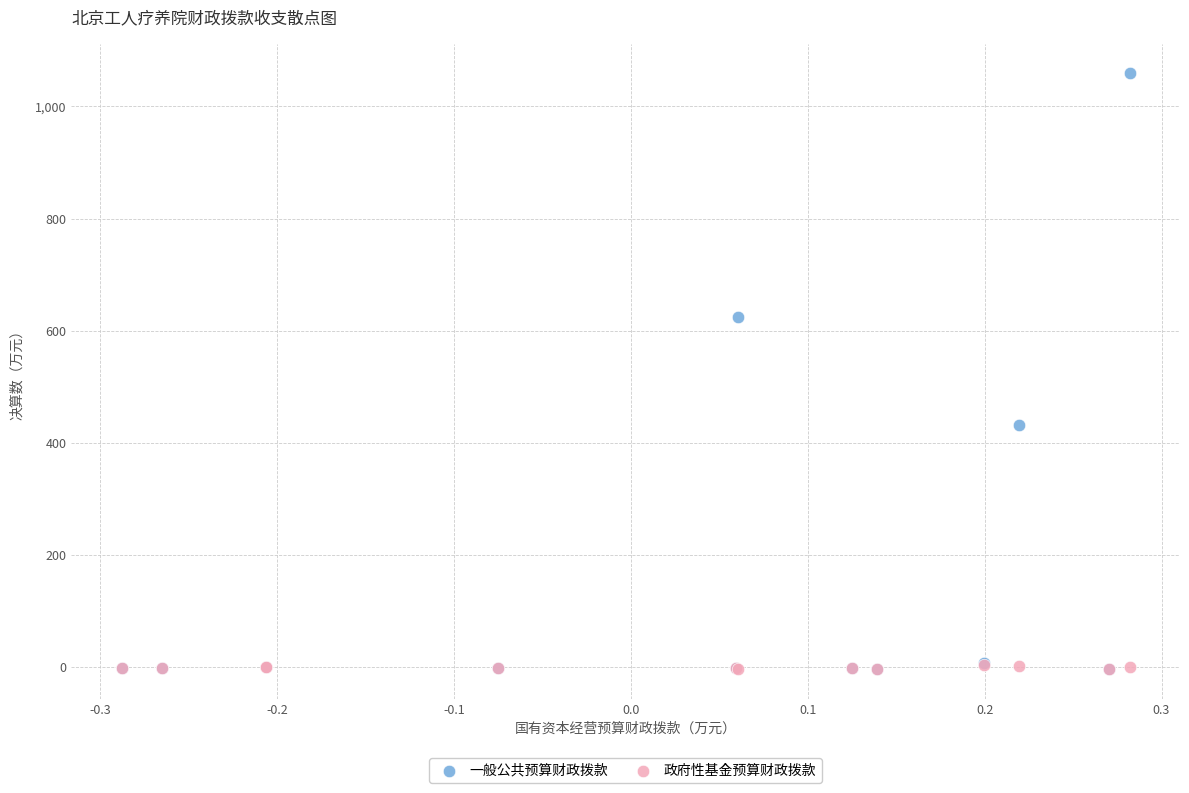

Which series has the widest spread of Y values?

一般公共预算财政拨款